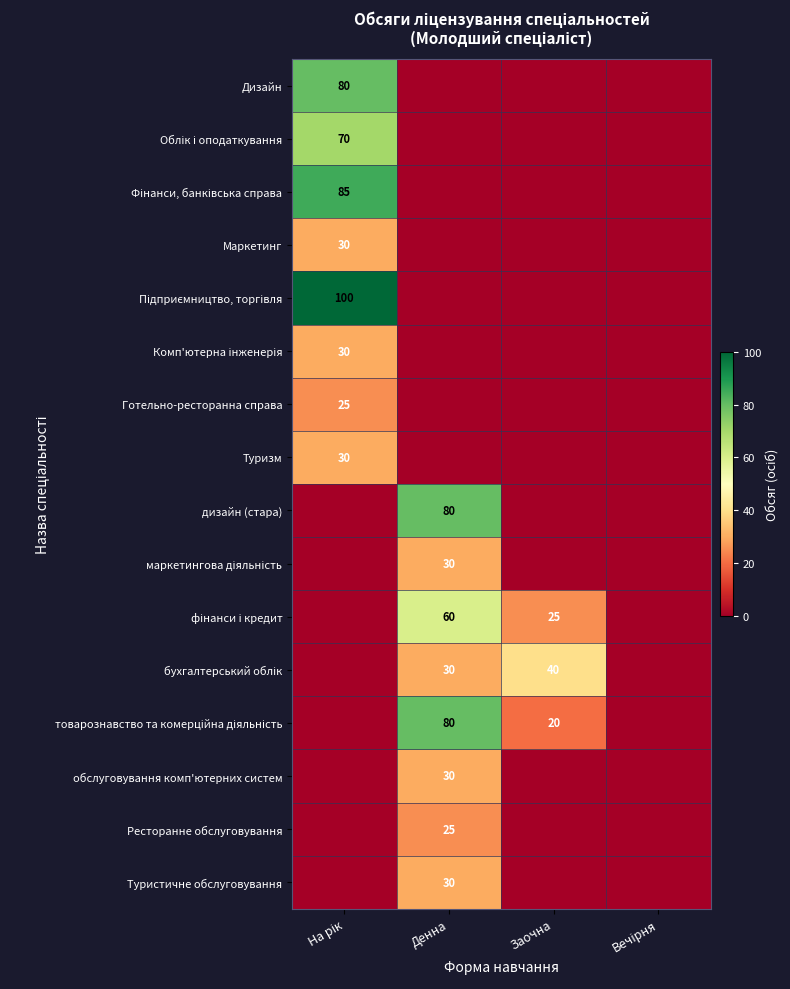

What is the sum of all Комп'ютерна інженерія values?

30